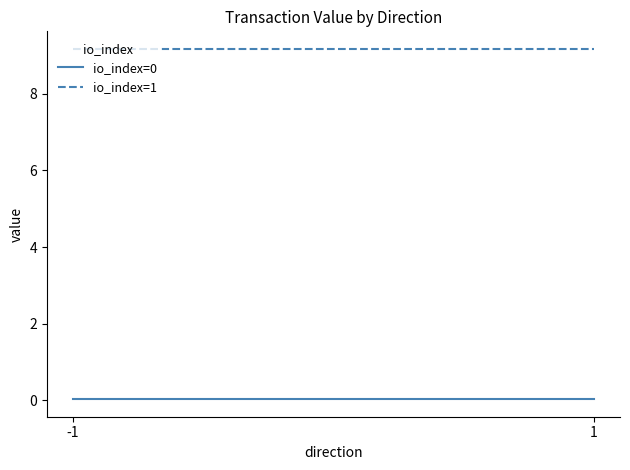

List the series in order of their overall mean, highest first.

io_index=1, io_index=0